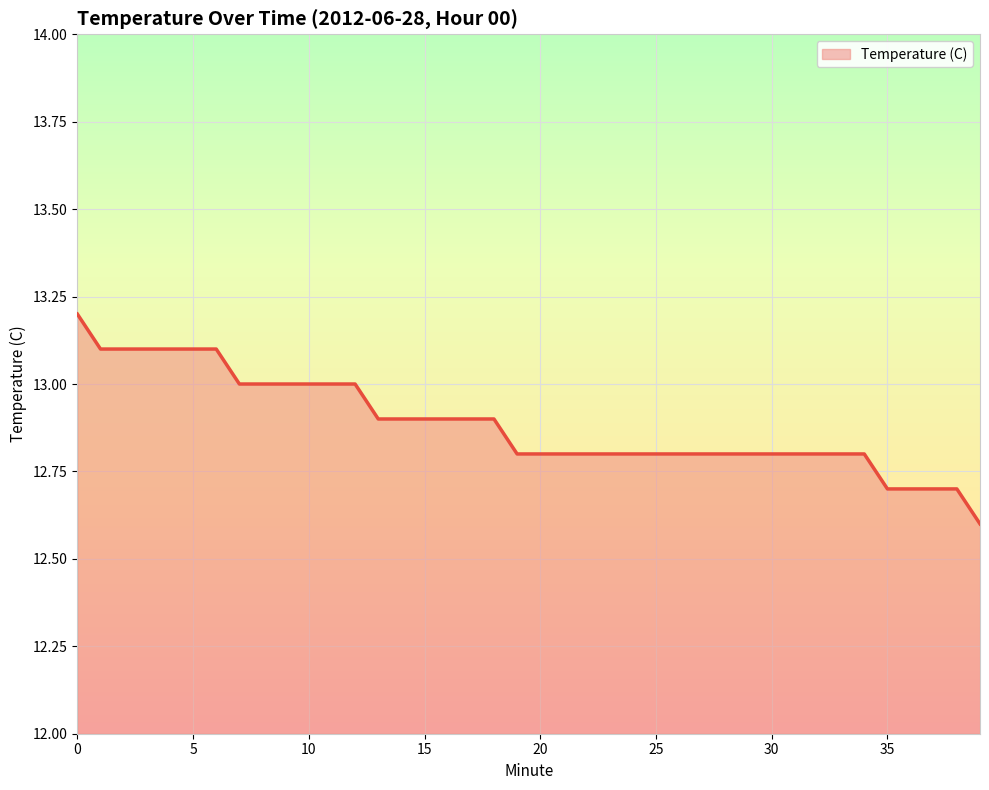

What is the difference between the maximum and minimum values?

0.6